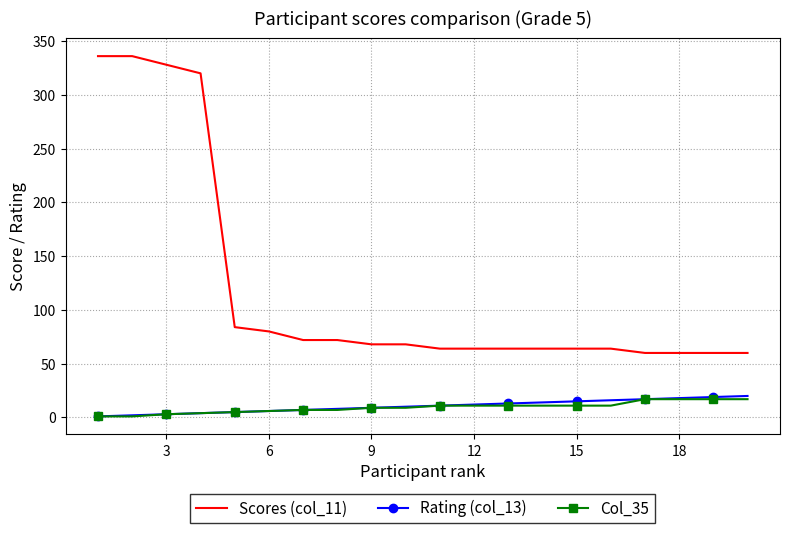

Which series has the largest range (max minus min)?

Scores (col_11)